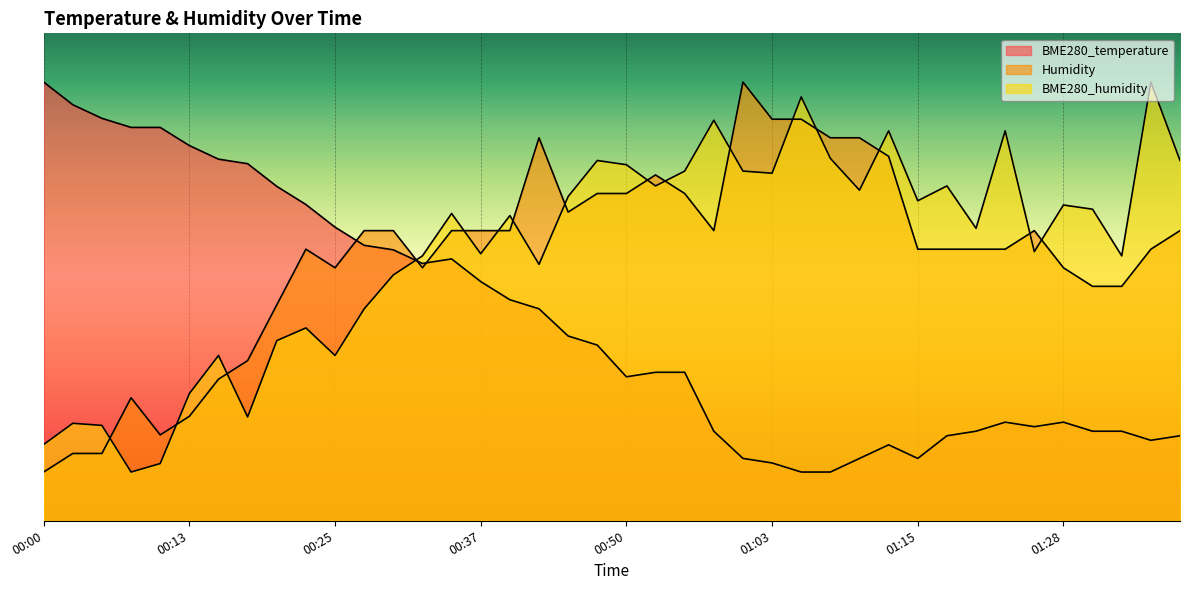

Reading left to right, list all the values displayed in this chart.

BME280_temperature: 00:00=90.0	00:03=85.3	00:05=82.6	00:08=80.7	00:10=80.7	00:13=77.0	00:15=74.2	00:18=73.3	00:20=68.6	00:23=64.9	00:25=60.2	00:28=56.5	00:30=55.6	00:33=52.8	00:35=53.7	00:37=49.1	00:40=45.3	00:42=43.5	00:45=37.9	00:47=36.0	00:50=29.5	00:52=30.5	00:55=30.5	00:58=18.4	01:00=12.8	01:03=11.9	01:05=10.0	01:08=10.0	01:10=12.8	01:13=15.6	01:15=12.8	01:18=17.4	01:20=18.4	01:23=20.2	01:25=19.3	01:28=20.2	01:30=18.4	01:33=18.4	01:35=16.5	01:38=17.4
Humidity: 00:00=10.0	00:03=13.8	00:05=13.8	00:08=25.2	00:10=17.6	00:13=21.4	00:15=29.0	00:18=32.9	00:20=44.3	00:23=55.7	00:25=51.9	00:28=59.5	00:30=59.5	00:33=51.9	00:35=59.5	00:37=59.5	00:40=59.5	00:42=78.6	00:45=63.3	00:47=67.1	00:50=67.1	00:52=71.0	00:55=67.1	00:58=59.5	01:00=90.0	01:03=82.4	01:05=82.4	01:08=78.6	01:10=78.6	01:13=74.8	01:15=55.7	01:18=55.7	01:20=55.7	01:23=55.7	01:25=59.5	01:28=51.9	01:30=48.1	01:33=48.1	01:35=55.7	01:38=59.5
BME280_humidity: 00:00=15.7	00:03=20.0	00:05=19.6	00:08=10.0	00:10=11.7	00:13=26.1	00:15=33.9	00:18=21.3	00:20=37.0	00:23=39.6	00:25=33.9	00:28=43.5	00:30=50.4	00:33=54.3	00:35=63.0	00:37=54.8	00:40=62.6	00:42=52.6	00:45=66.5	00:47=73.9	00:50=73.0	00:52=68.7	00:55=71.7	00:58=82.2	01:00=71.7	01:03=71.3	01:05=87.0	01:08=74.3	01:10=67.8	01:13=80.0	01:15=65.7	01:18=68.7	01:20=60.0	01:23=80.0	01:25=55.2	01:28=64.8	01:30=63.9	01:33=54.3	01:35=90.0	01:38=73.9